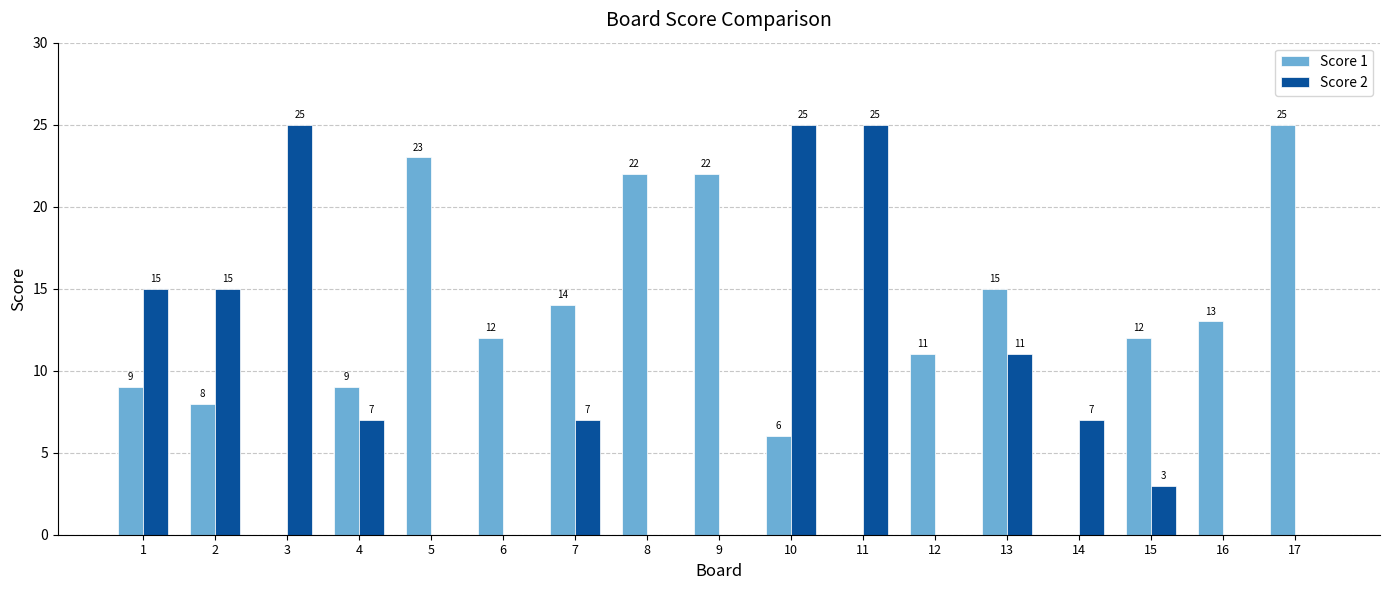

What is the spread (max minus min) of values at 10?

19